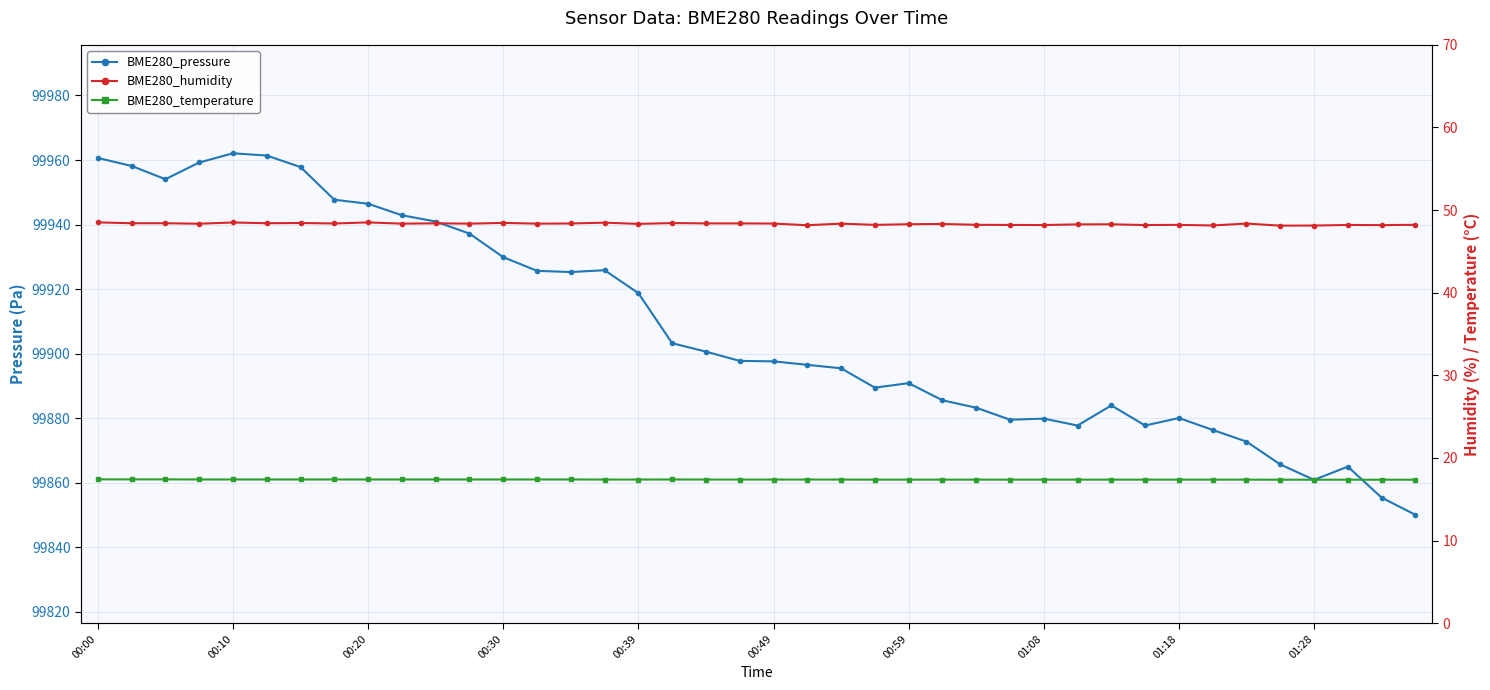

What is the sum of all BME280_pressure values?

3996319.8